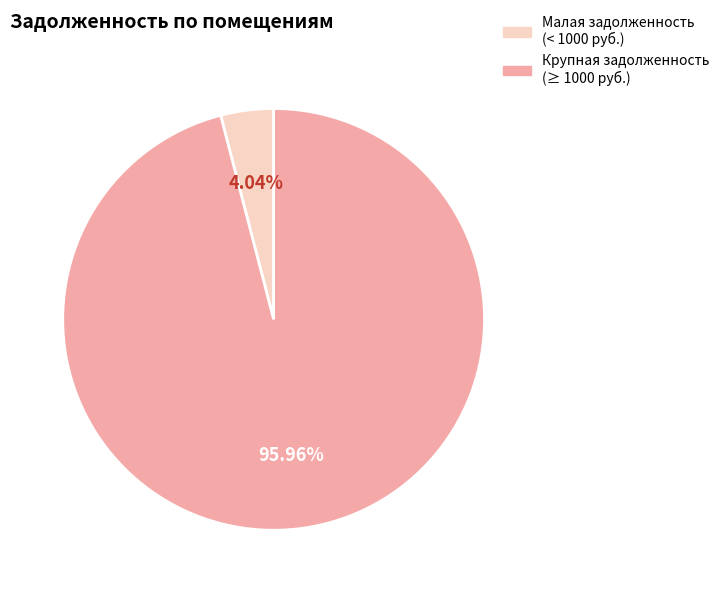

Is there any slice that represents more than half of the pie?

Yes